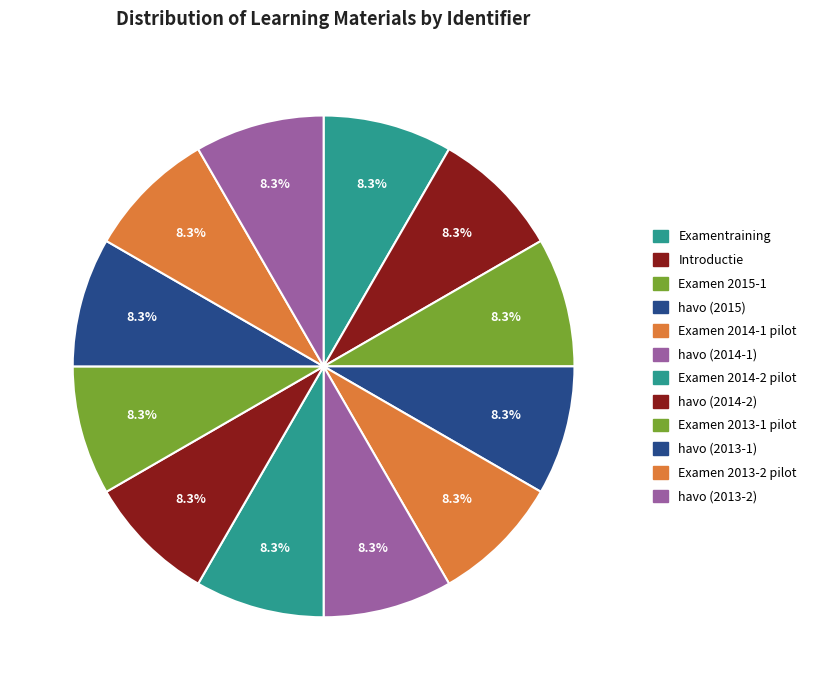

To the nearest percent, what percentage of the pie is Examentraining?

8%